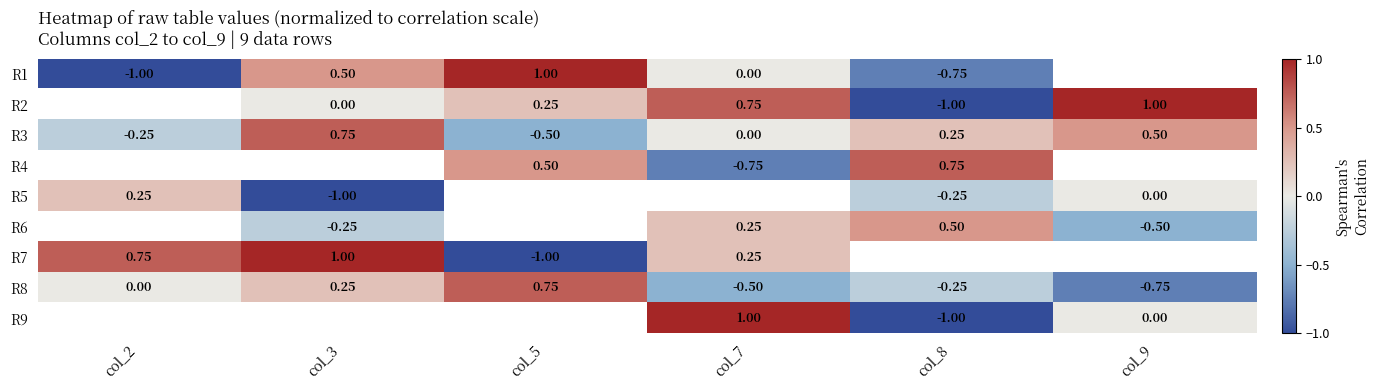

Is the value of R6 at col_9 greater than the value of R3 at col_8?

No